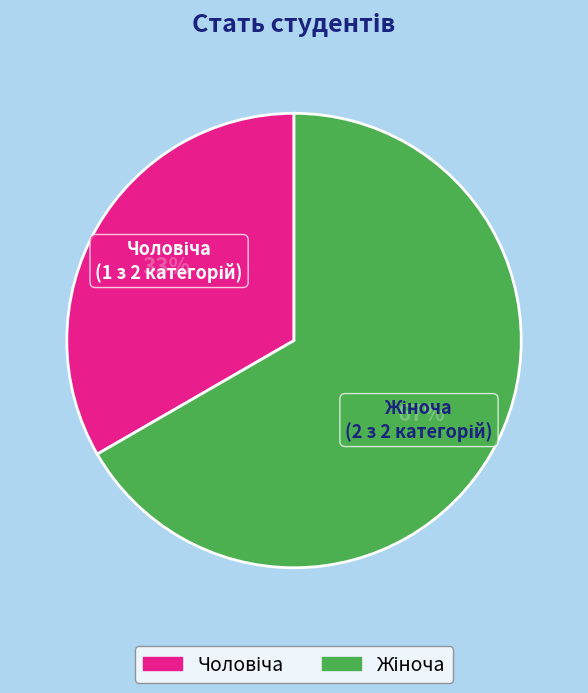

To the nearest percent, what is the average slice percentage?

50%